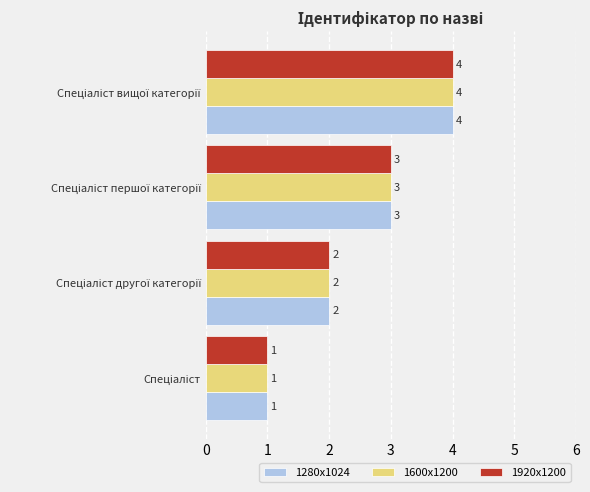

Count the 1920x1200 values in the range 2 to 4.

3